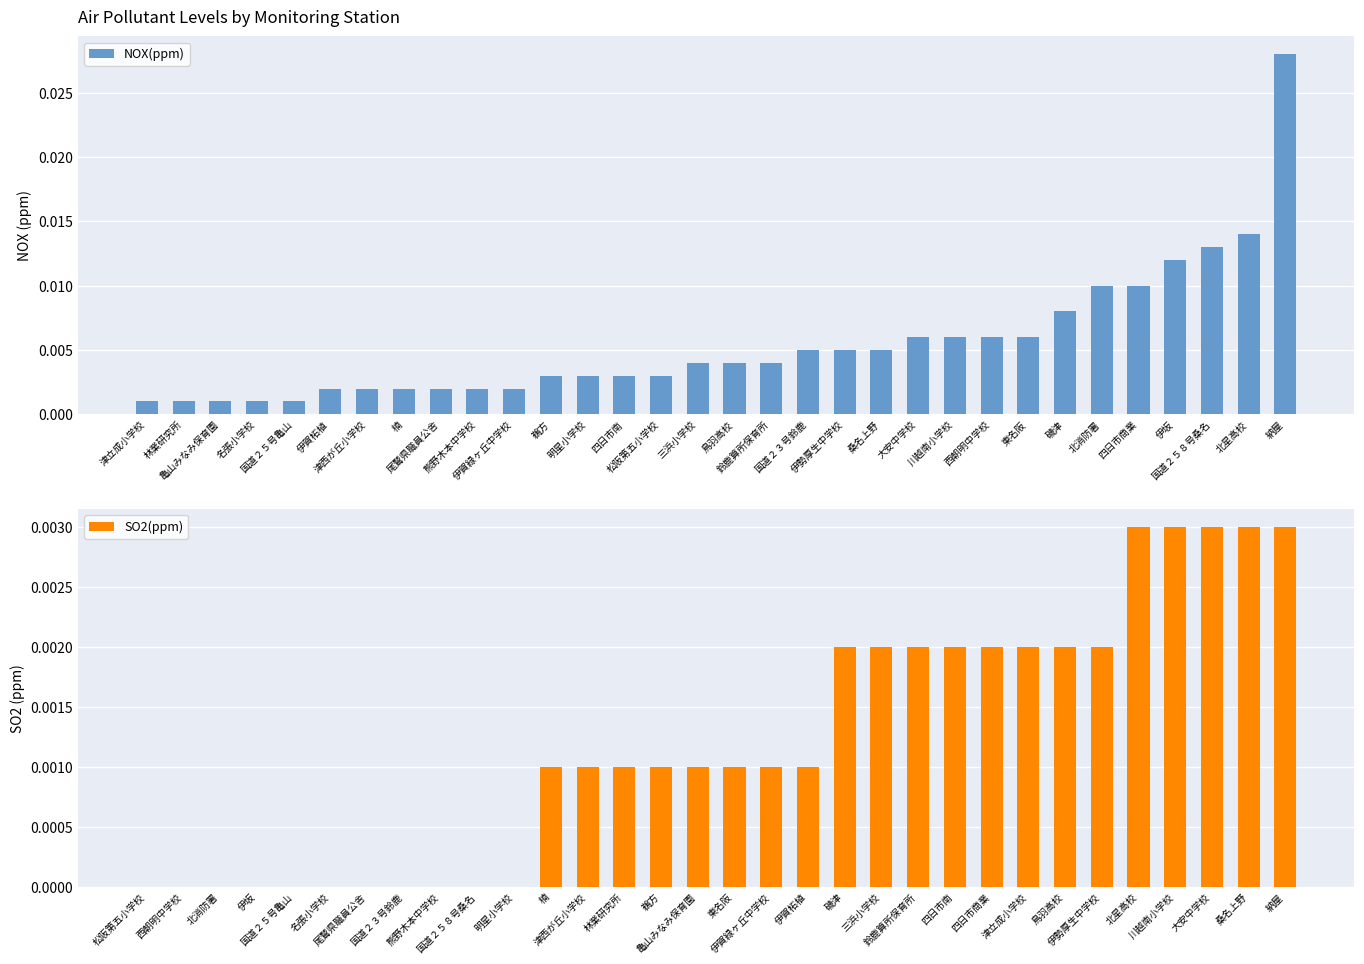

Which series has the largest total across all categories?

NOX(ppm)